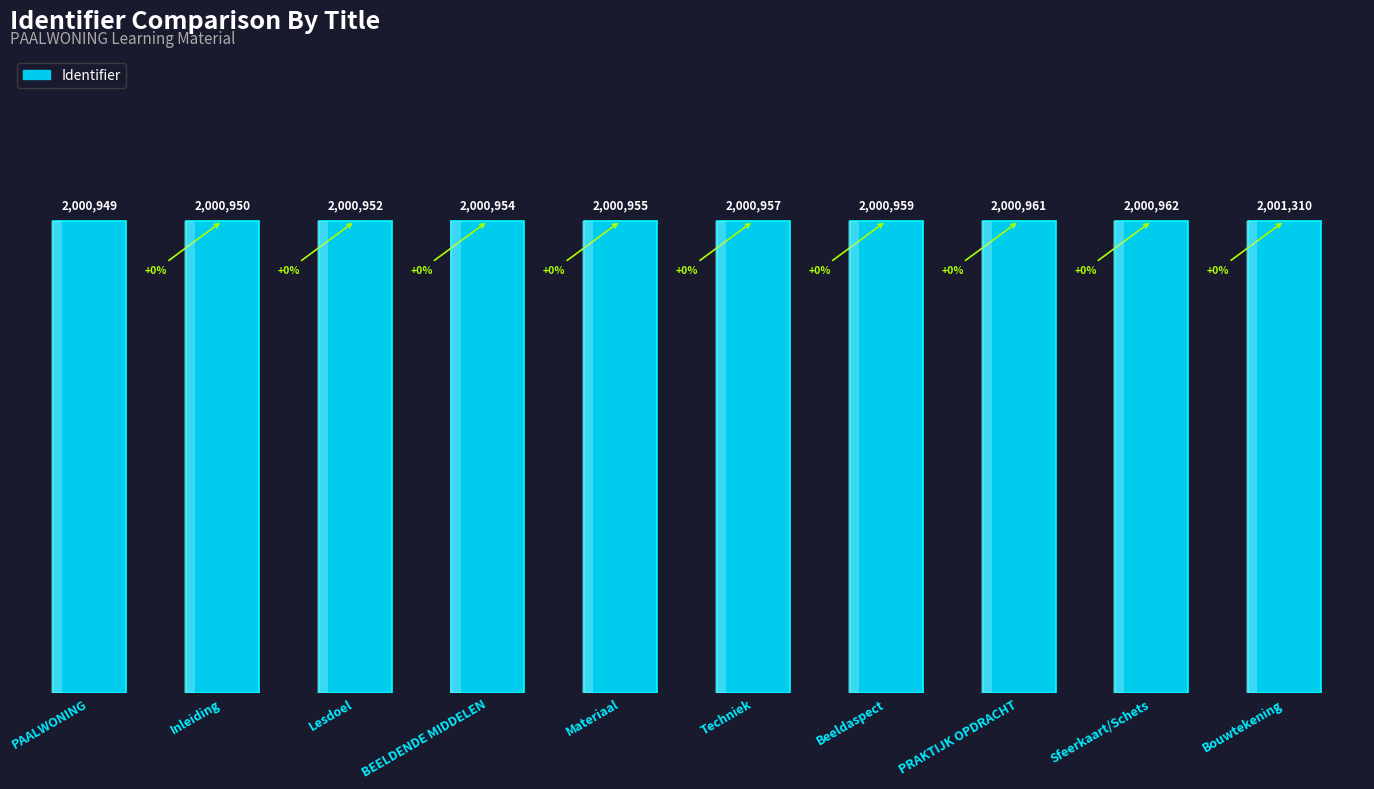

Where is the data nearest to the value 2001129?

Sfeerkaart/Schets